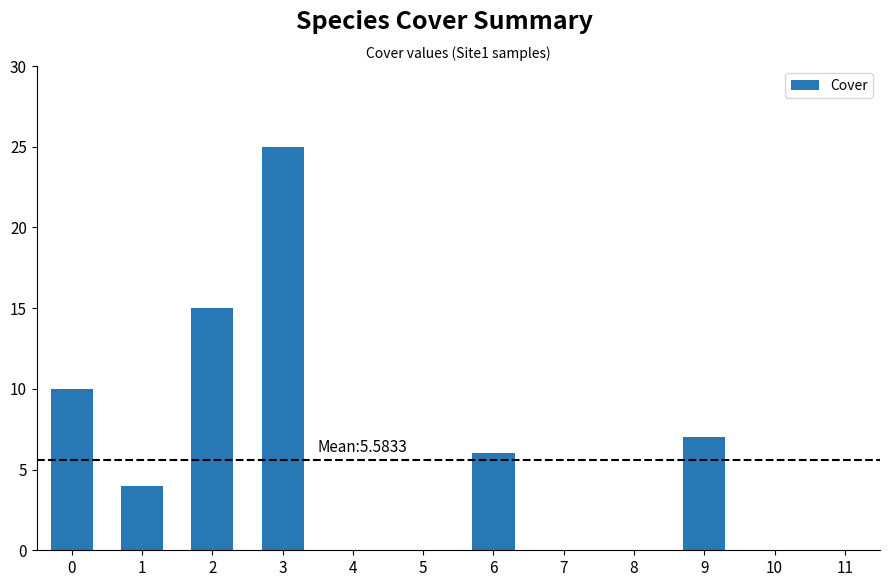

Reading left to right, extract all data points from this chart.

0=10	1=4	2=15	3=25	4=0	5=0	6=6	7=0	8=0	9=7	10=0	11=0